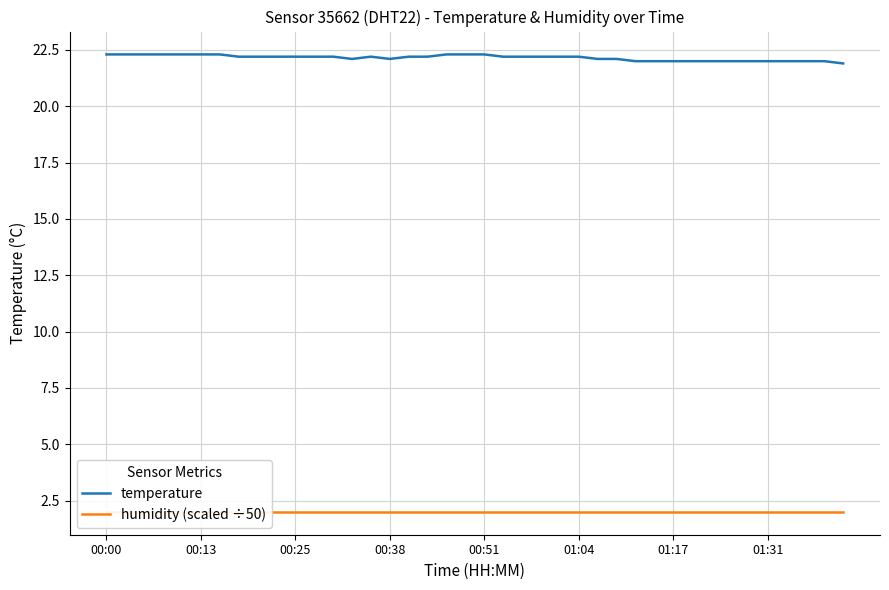

What is the lowest value of the humidity (scaled ÷50) series?

2.0